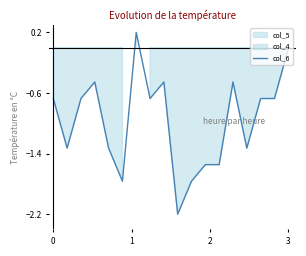

What is the lowest value of the col_6 series?

-2.2